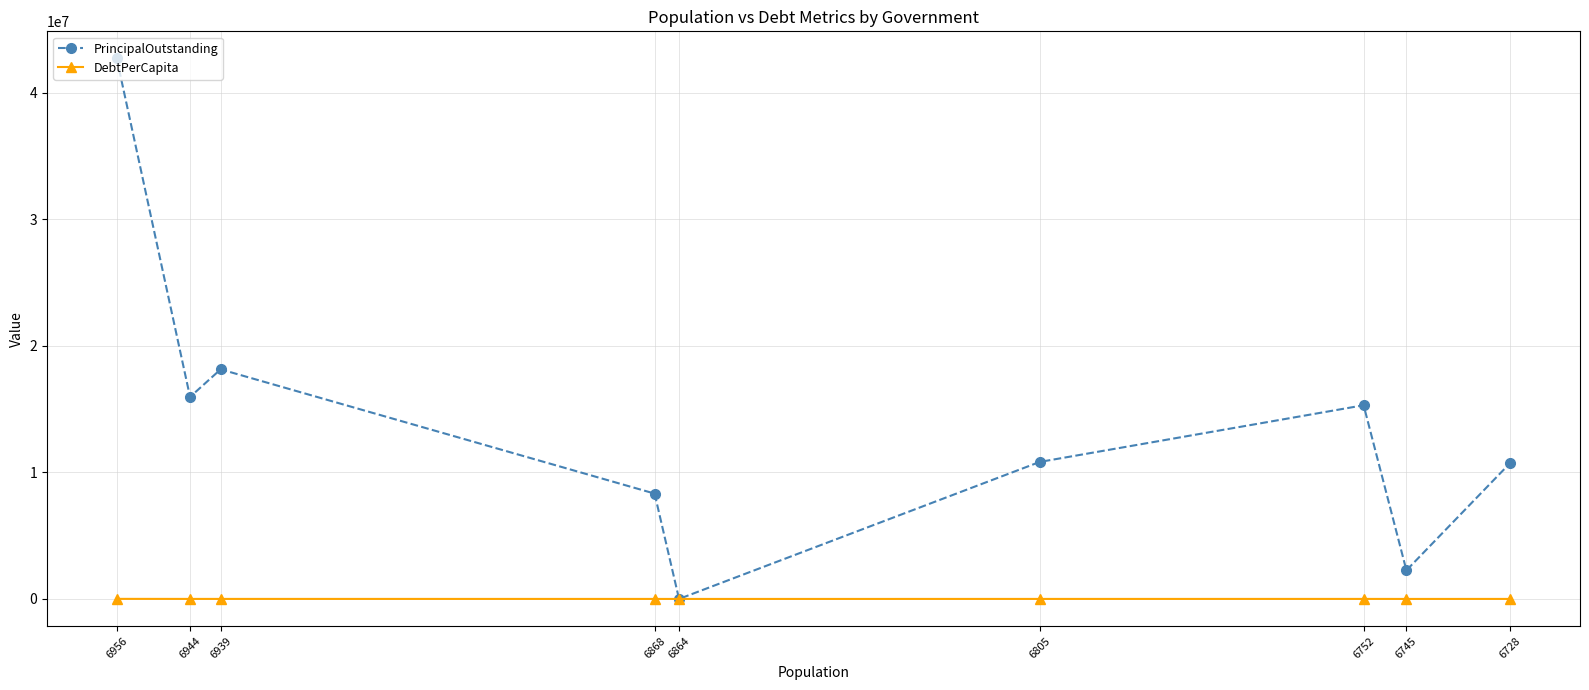

At how many categories does at least one series exceed 40238866?

1